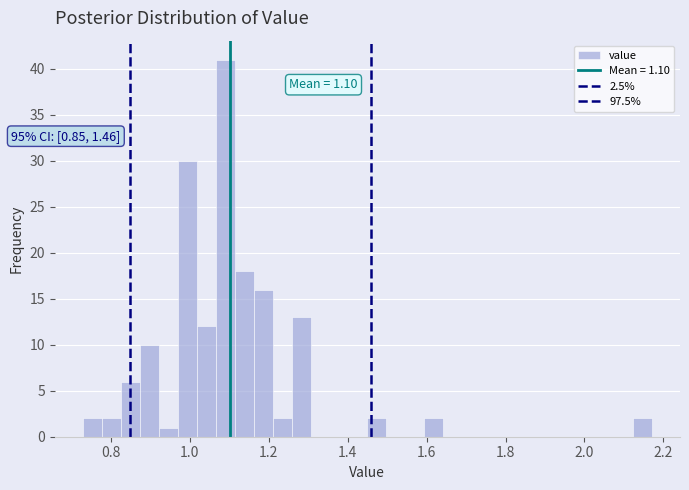

Read against the x-axis, roughly where is the centre of the tallest bar?

1.10